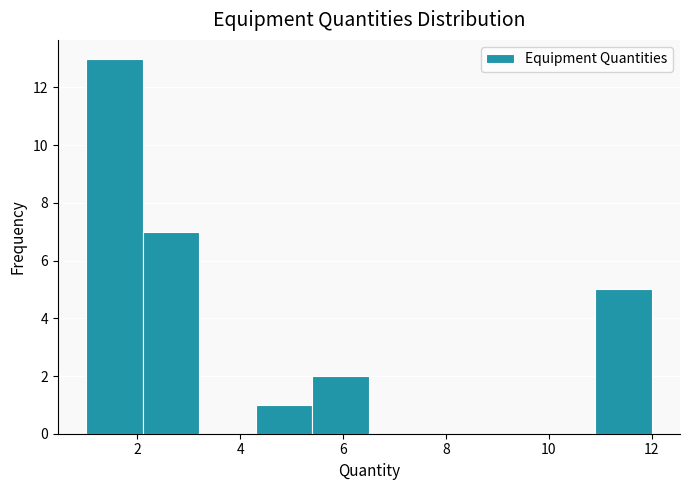

Over which range of the x-axis is the bar tallest?

1.0 to 2.1